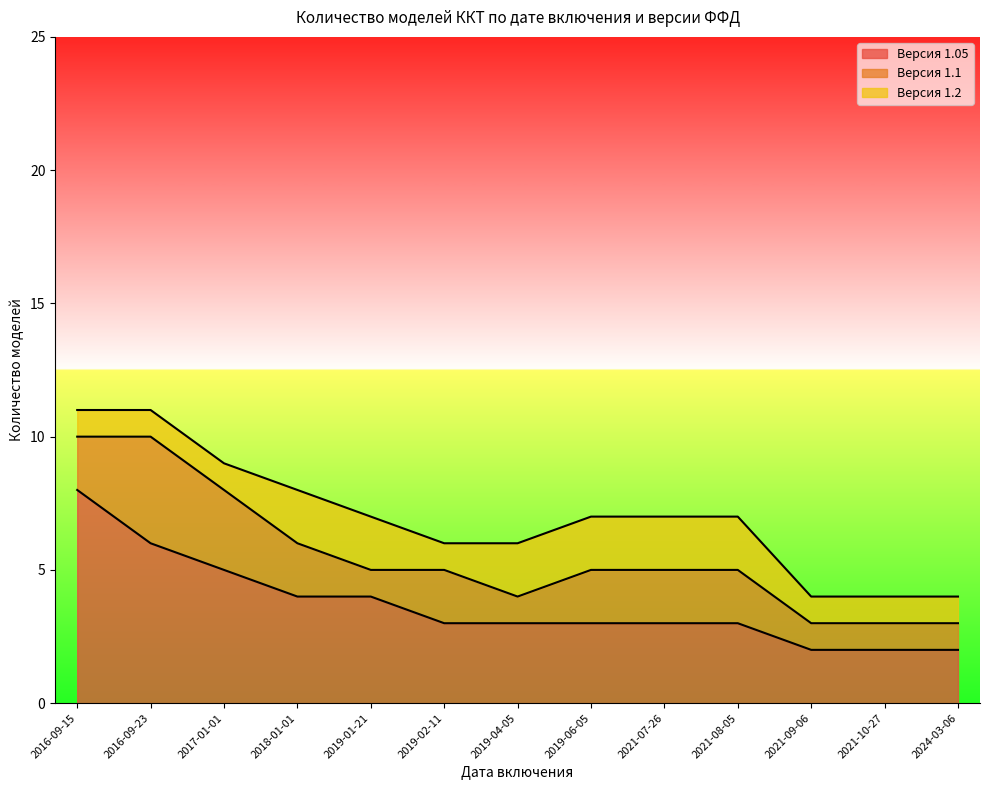

What is the value of the Версия 1.2 point at the 1st from the left?

1